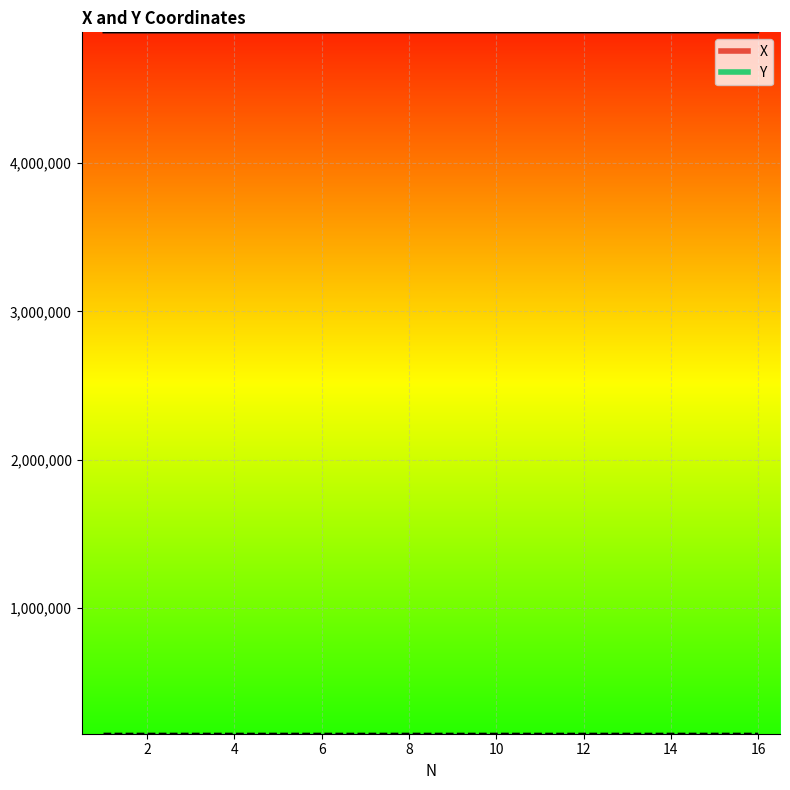

Where is the first local minimum for Y?

11